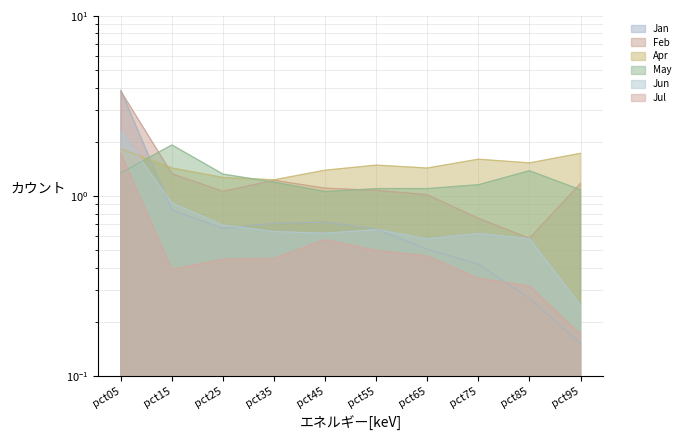

The value of Feb at pct15 is 1.3. True or false?

True